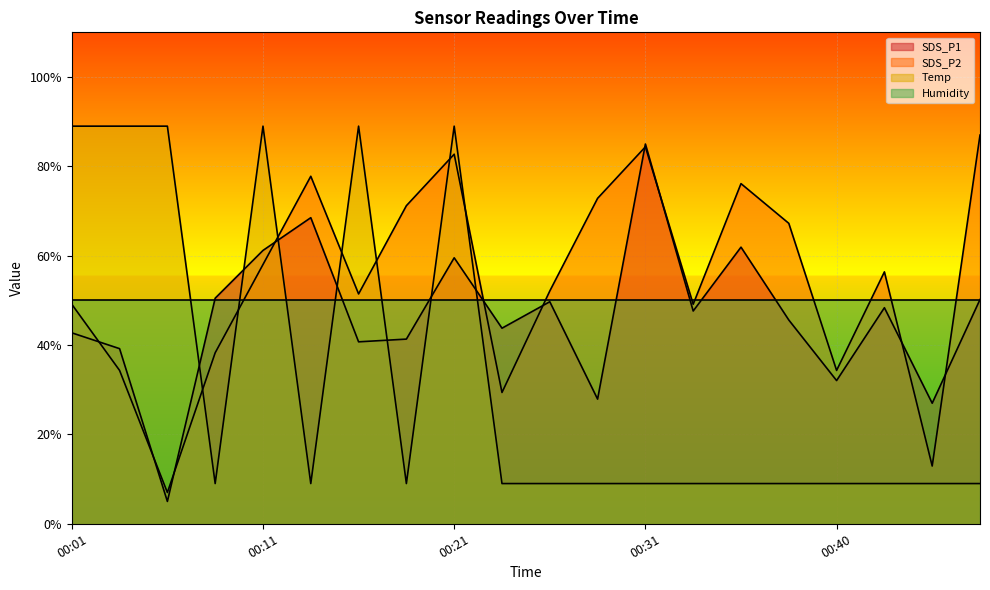

How many data points in Temp are above 9?

6